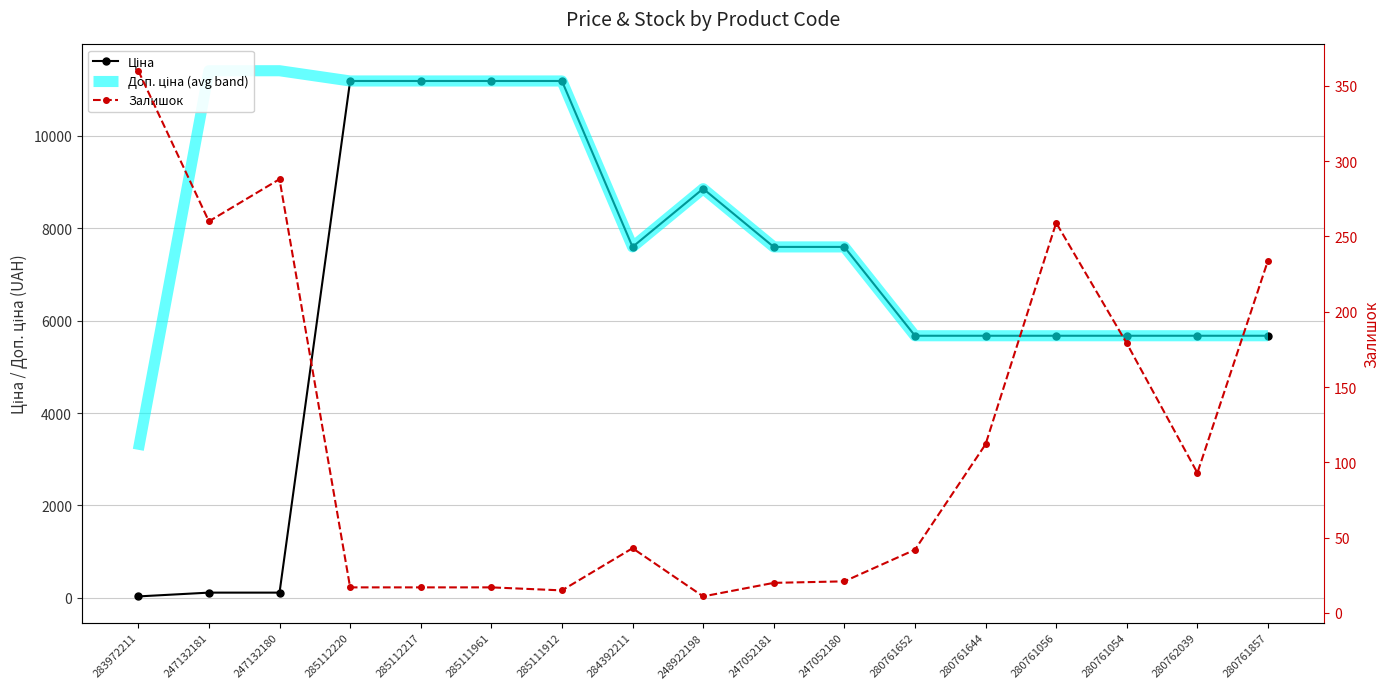

Rank the categories by Залишок value from lowest to highest.

248922198, 285111912, 285112220, 285112217, 285111961, 247052181, 247052180, 280761652, 284392211, 280762039, 280761644, 280761054, 280761857, 280761056, 247132181, 247132180, 283972211